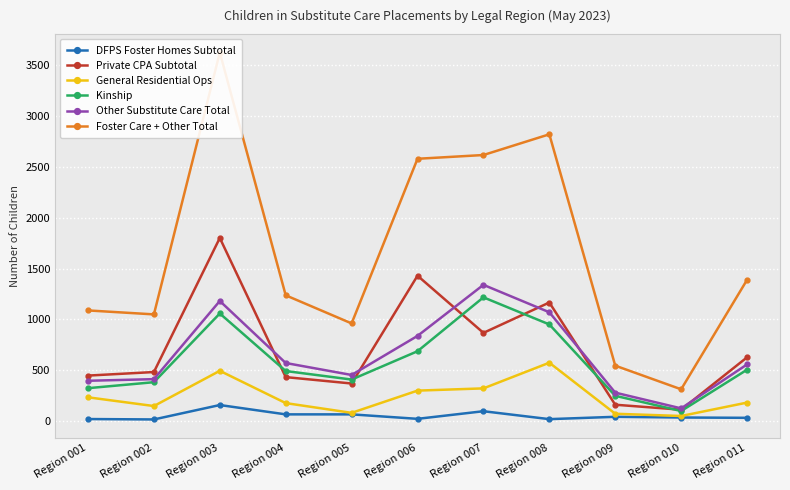

What is the average value of the DFPS Foster Homes Subtotal series?

49